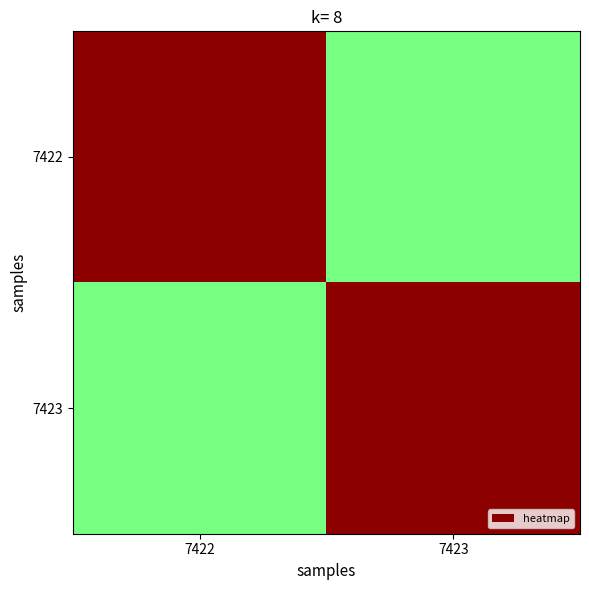

Which series has the largest range (max minus min)?

7422